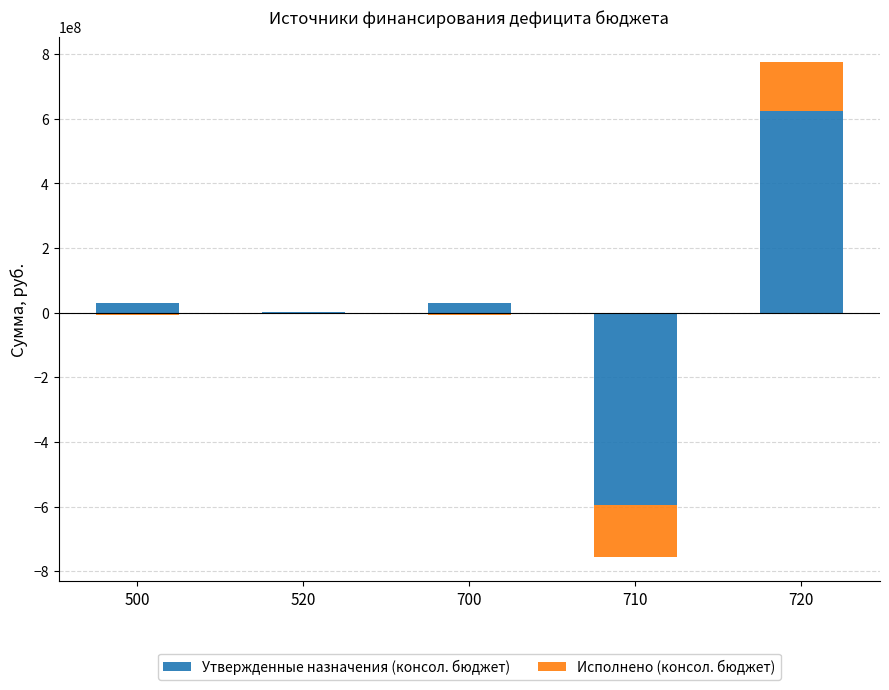

What is the highest value of the Утвержденные назначения (консол. бюджет) series?

623795943.3